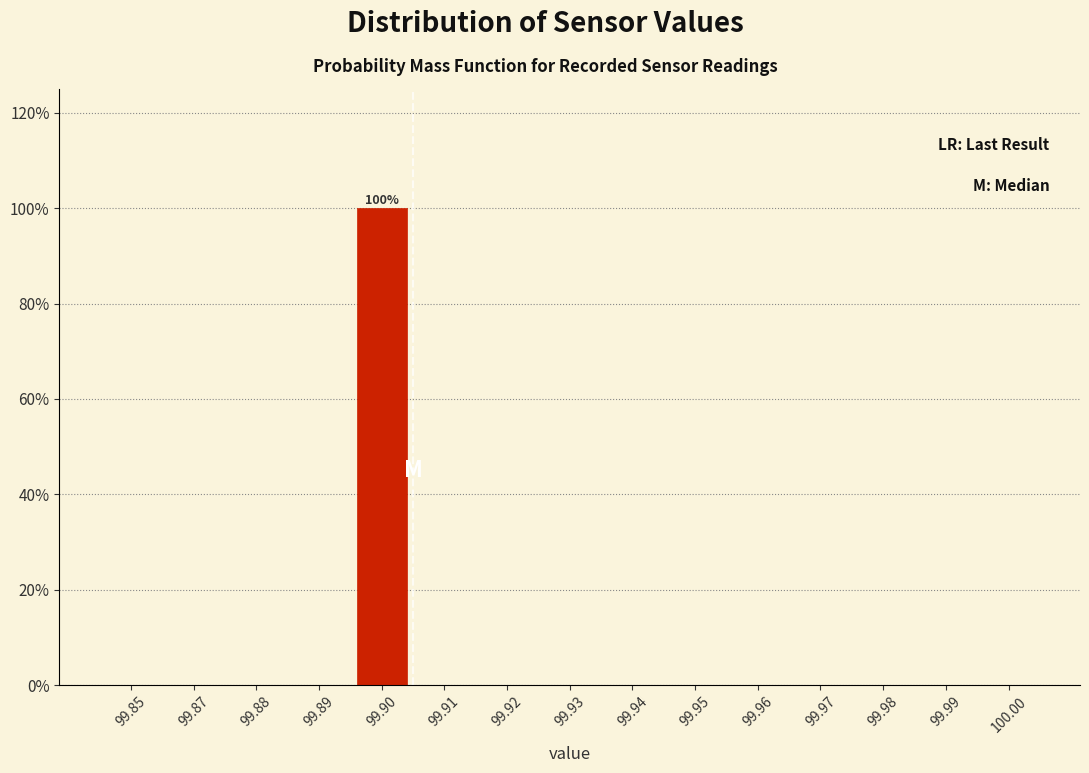

Reading right to left, extract all data points from this chart.

100.00=0	99.99=0	99.98=0	99.97=0	99.96=0	99.95=0	99.94=0	99.93=0	99.92=0	99.91=0	99.90=100	99.89=0	99.88=0	99.87=0	99.85=0